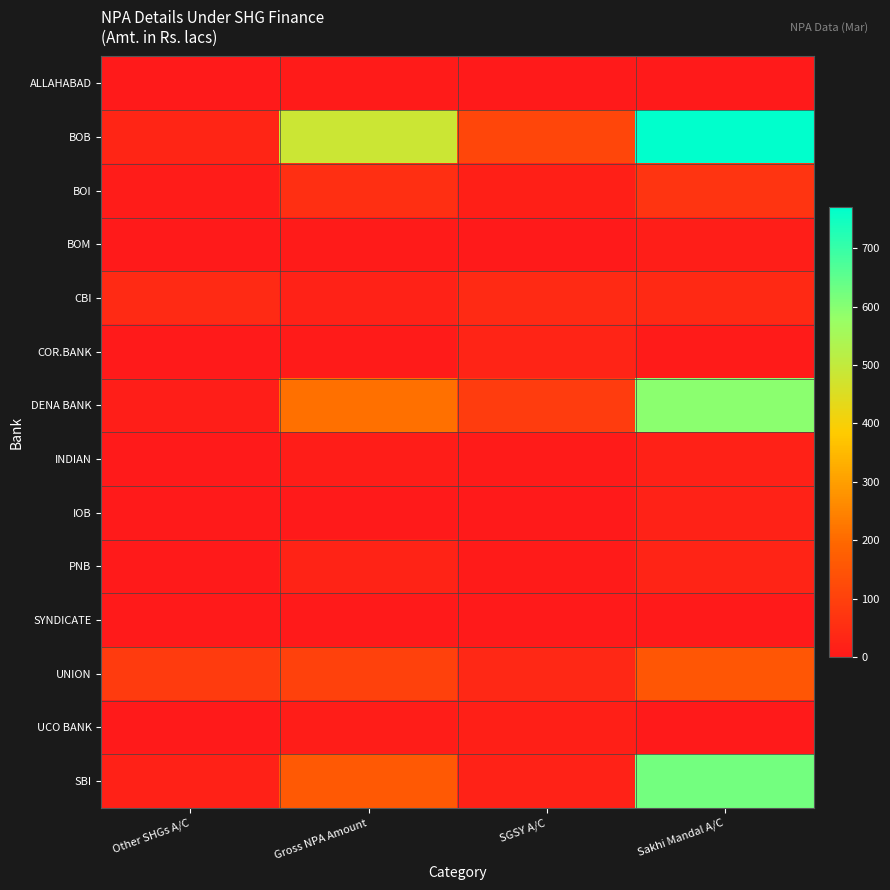

Which series has the widest spread of values?

BOB